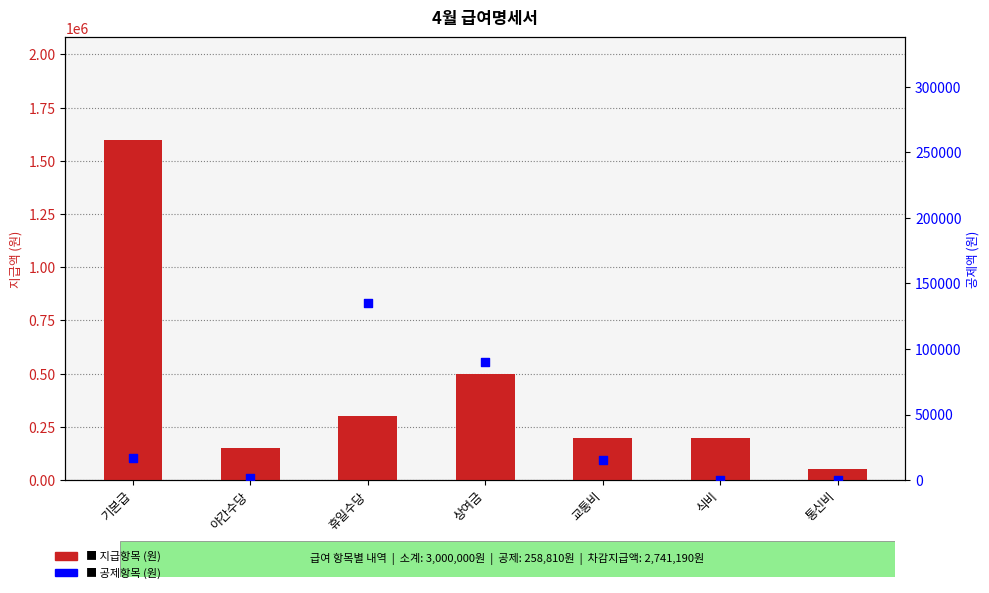

At how many categories does at least one series exceed 177586?

5